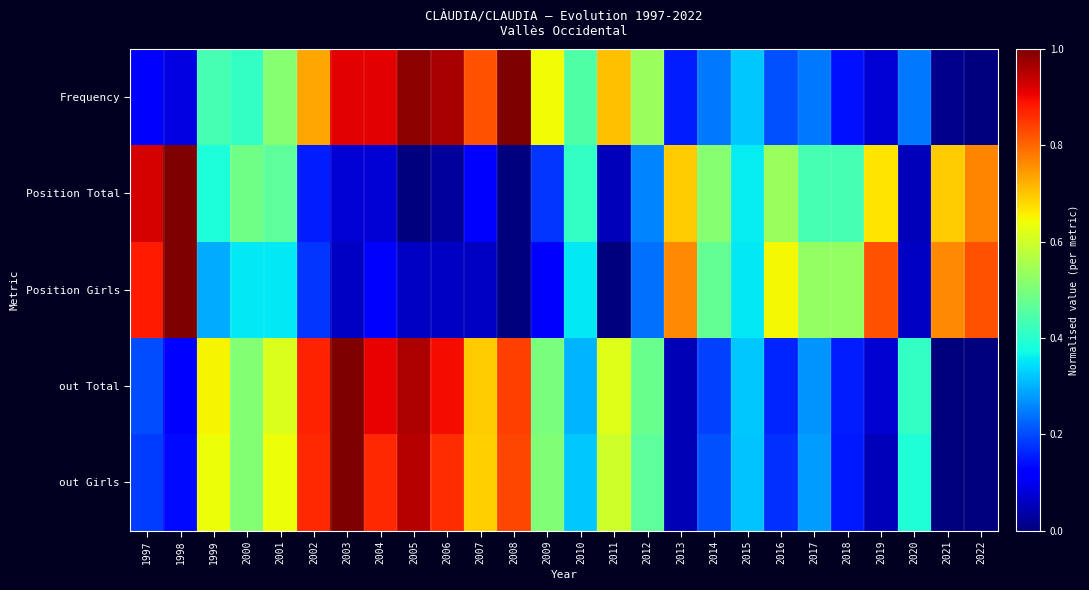

What is the total value across all series at 2007?

2.4